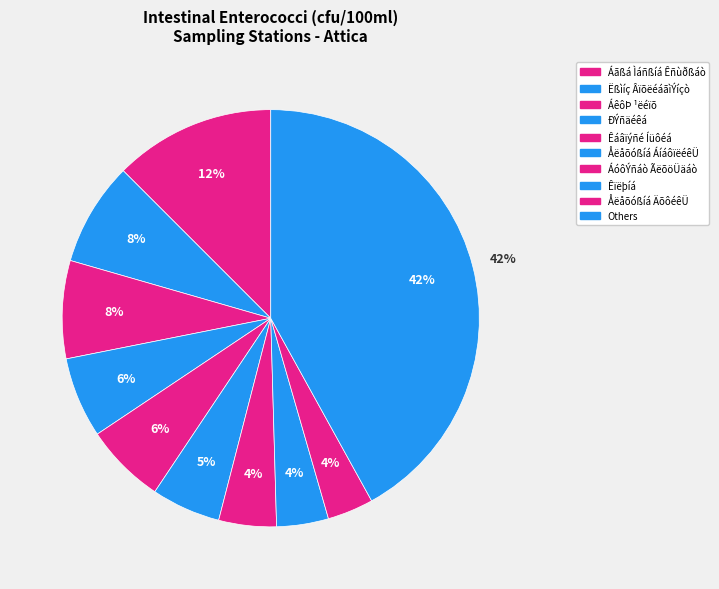

Is there a majority slice in this chart?

No